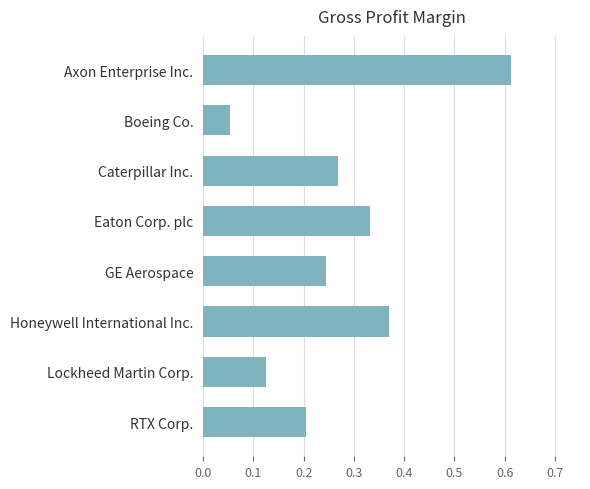

Rank the categories by value from highest to lowest.

Axon Enterprise Inc., Honeywell International Inc., Eaton Corp. plc, Caterpillar Inc., GE Aerospace, RTX Corp., Lockheed Martin Corp., Boeing Co.